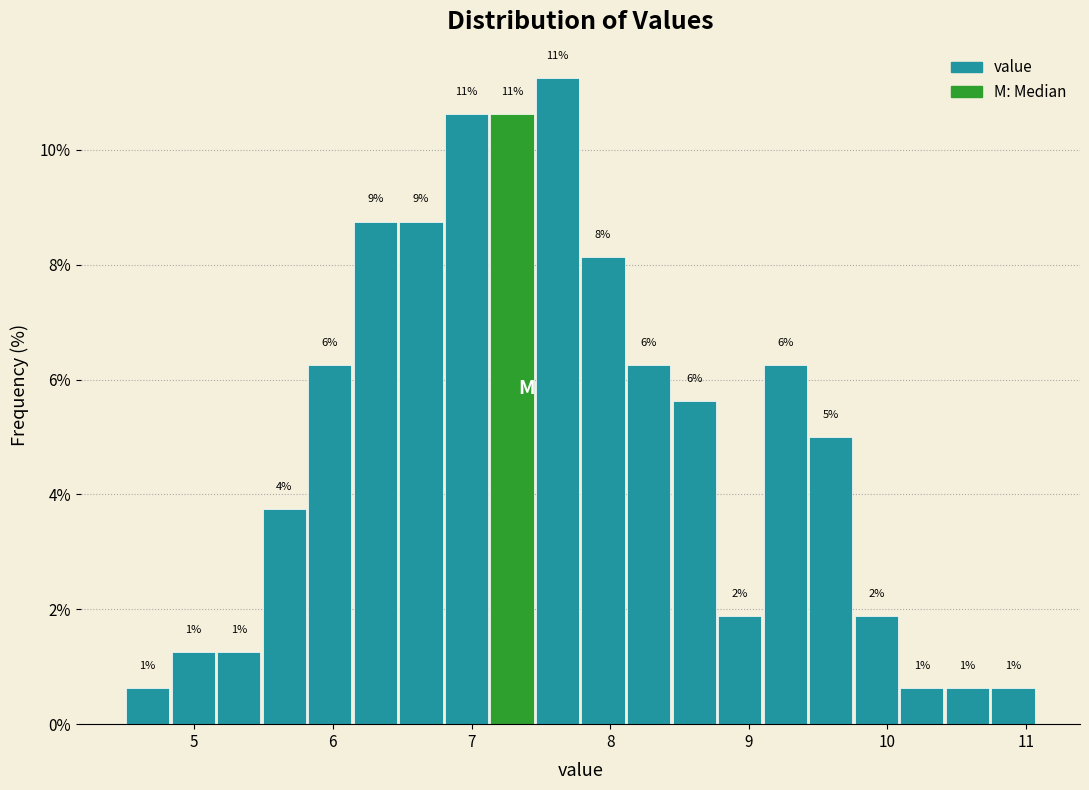

Around what value on the x-axis is the tallest bar? Give the approximate position of its centre, as read against the axis.

7.6